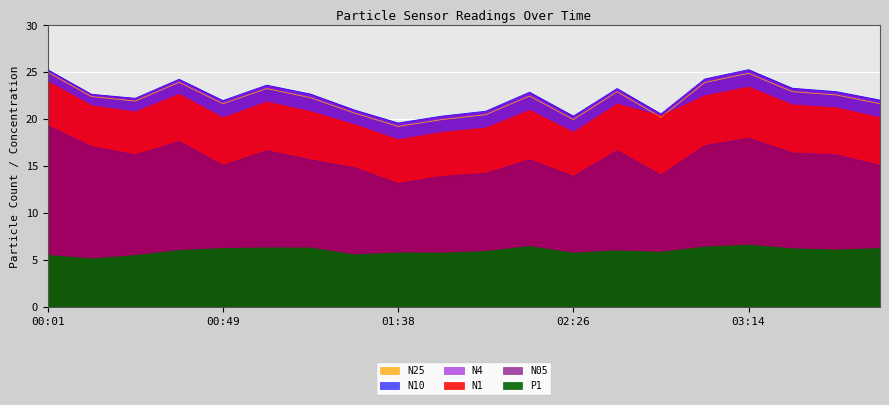

At which category does N4 reach its first local valley?

00:25